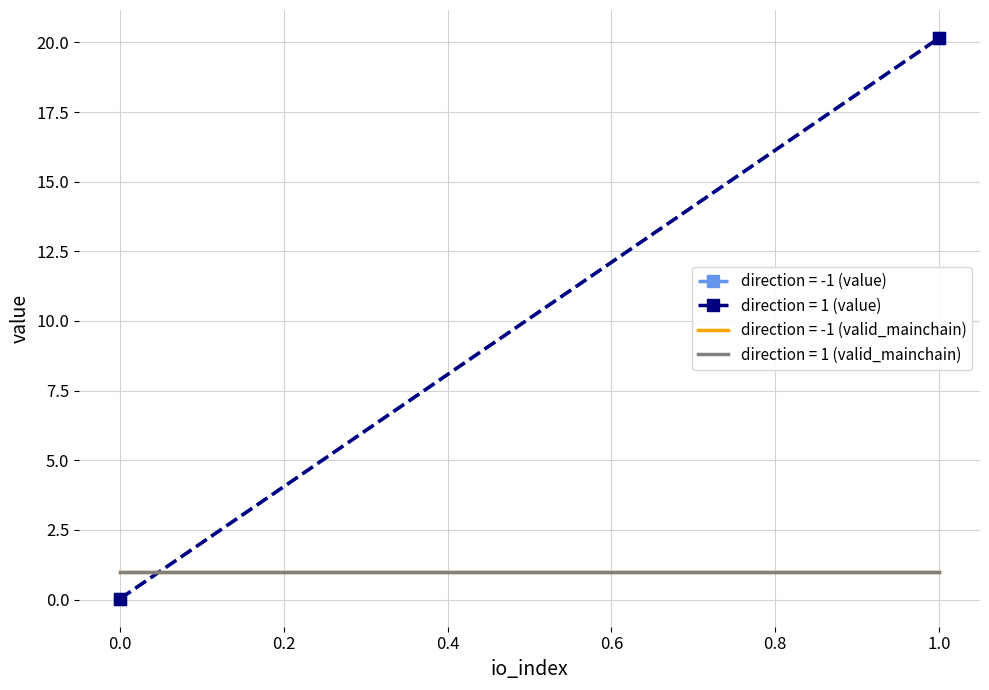

Between -1 and -1, which series saw the biggest shift?

value